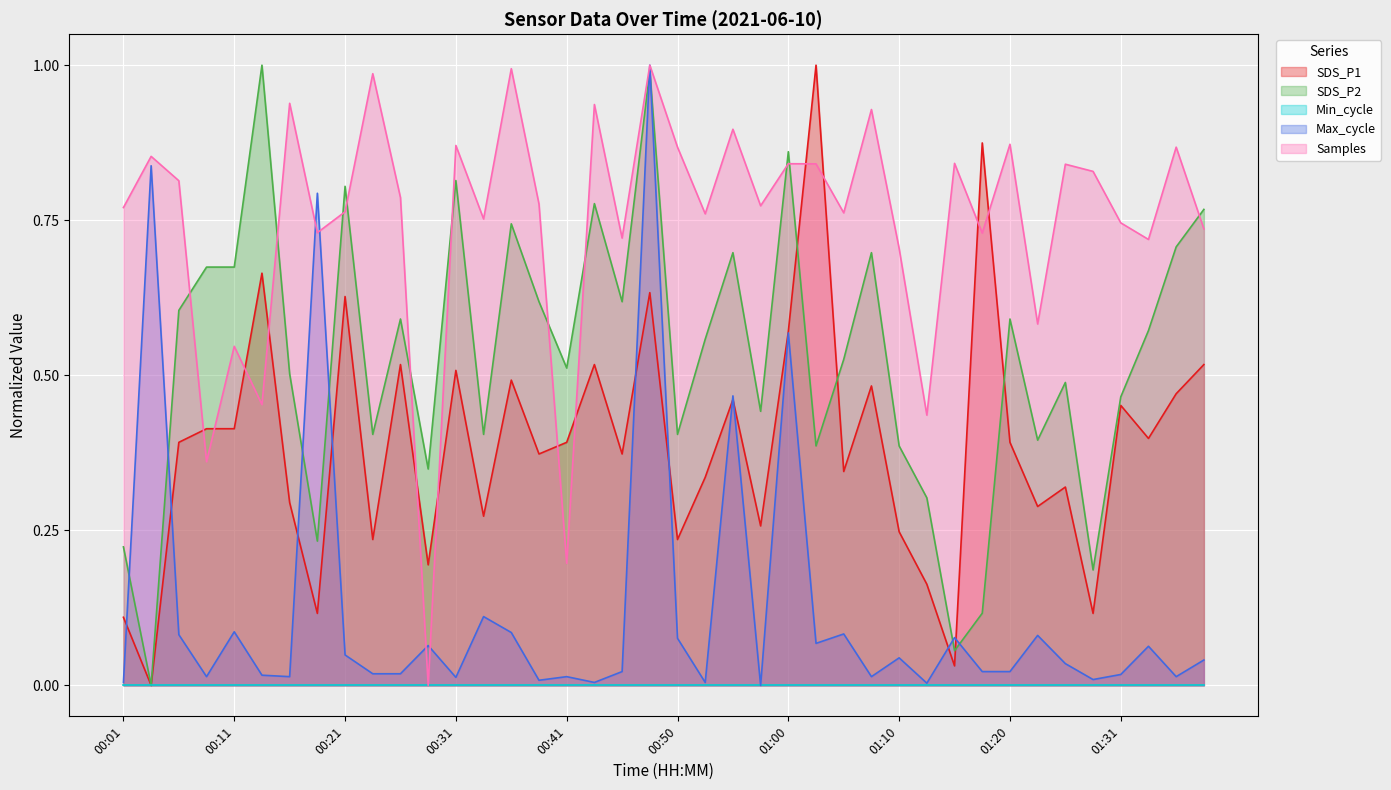

Which has a higher value, 00:45 or 00:48?

00:48